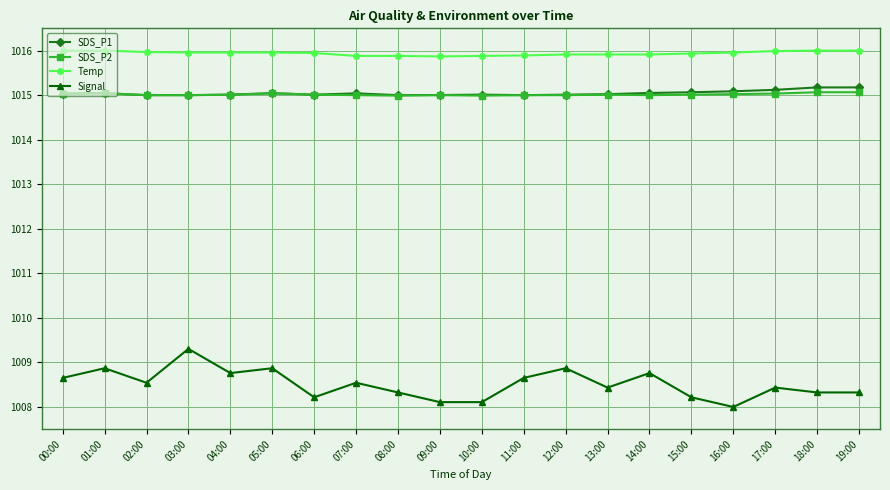

True or false: SDS_P2 and Temp cross at least once.

False